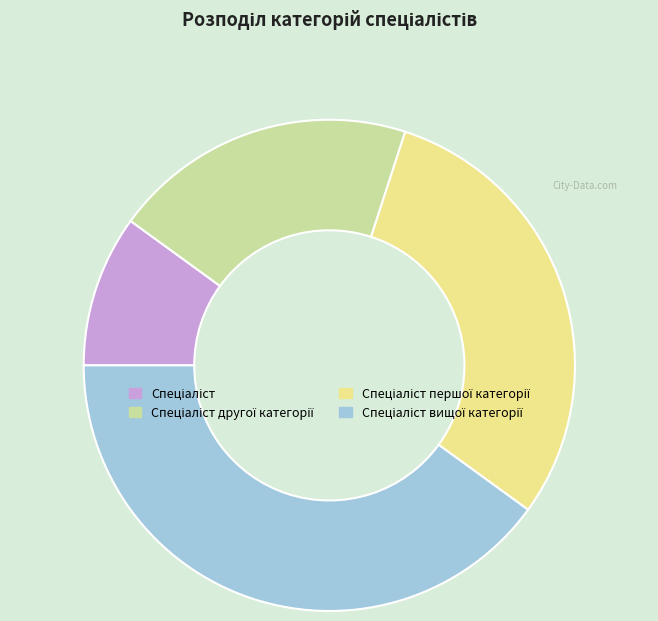

Is there any slice that represents more than half of the pie?

No